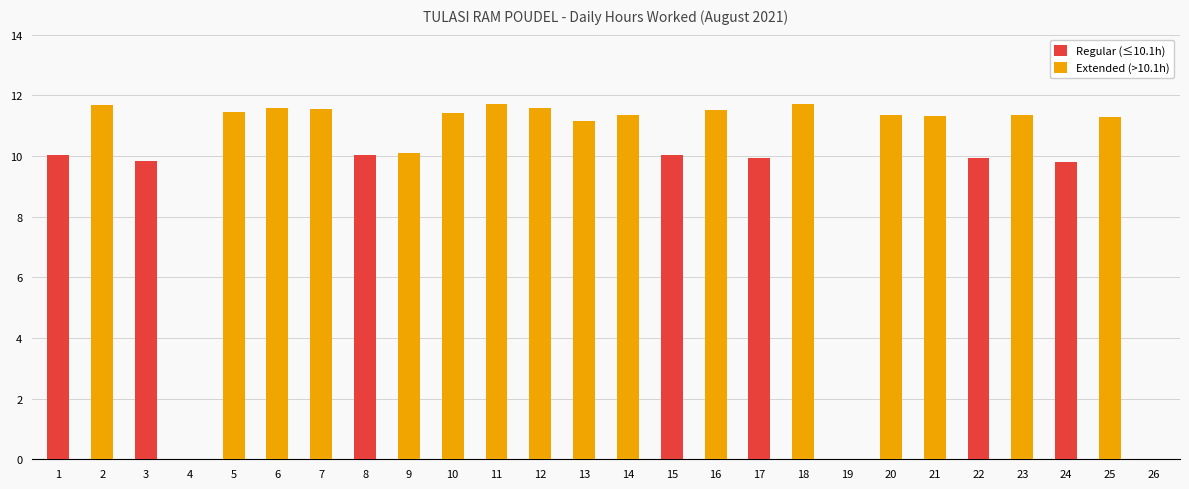

How many values in Regular (≤10.1h) are above zero?

7